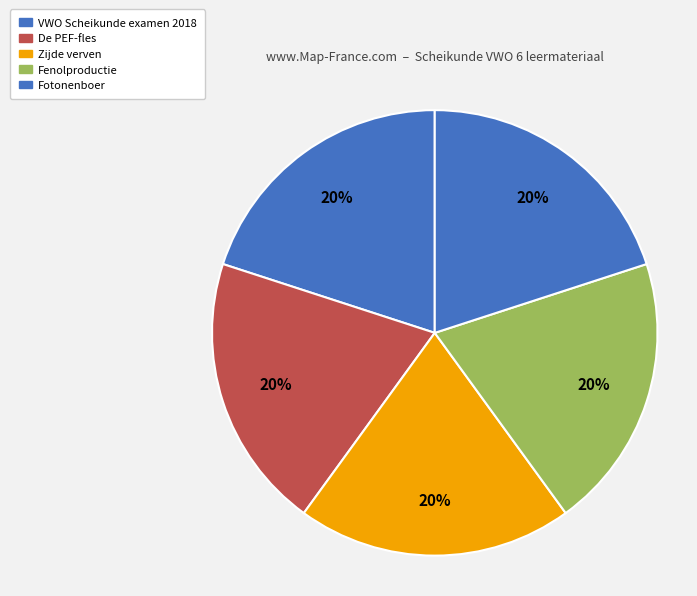

True or false: VWO Scheikunde examen 2018 accounts for 10% of the total.

False